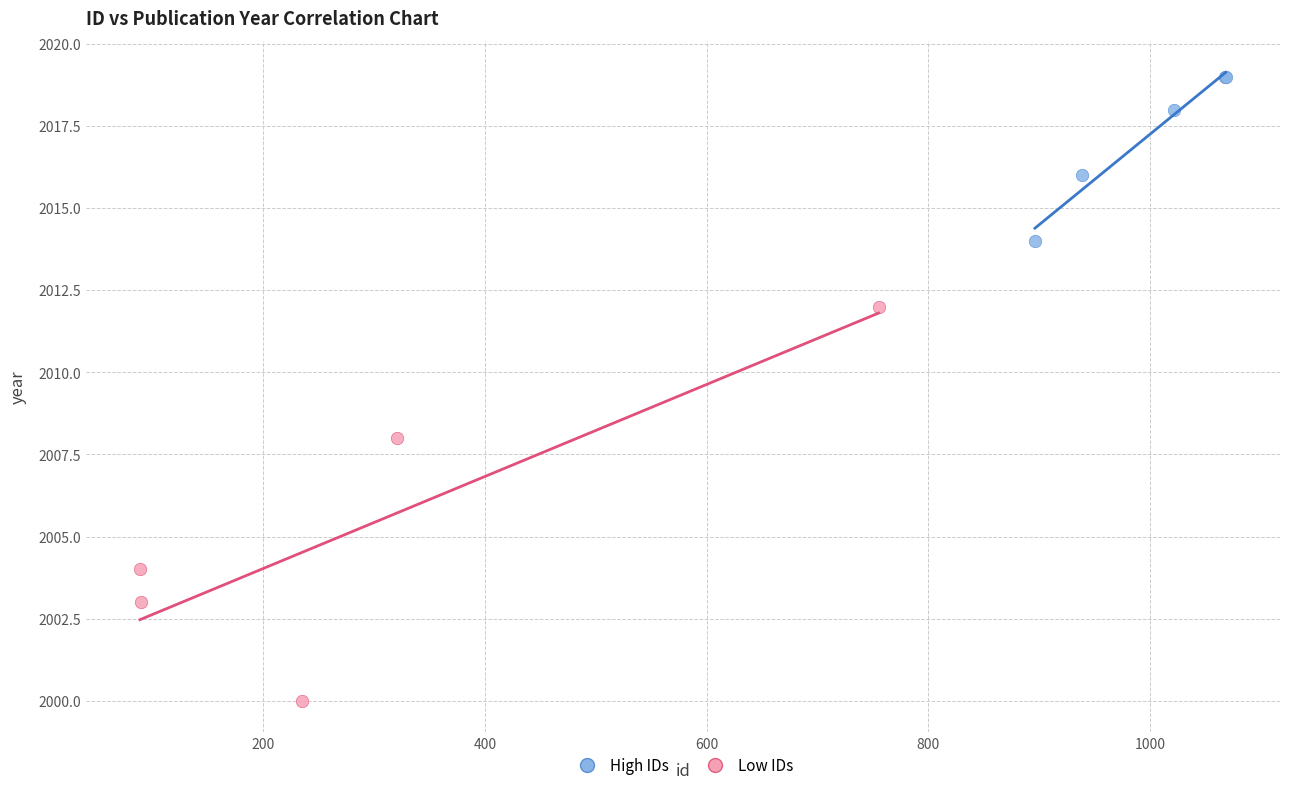

What are all the series names shown in the legend?

High IDs, Low IDs